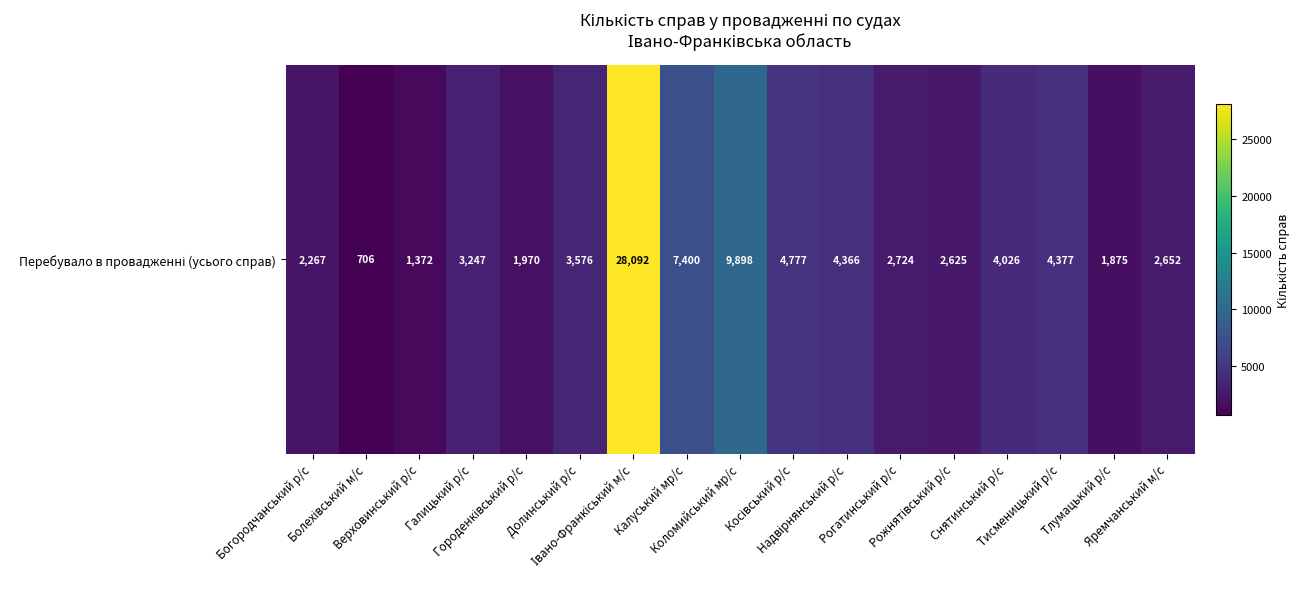

Which has a higher value, Тлумацький р/с or Тисменицький р/с?

Тисменицький р/с